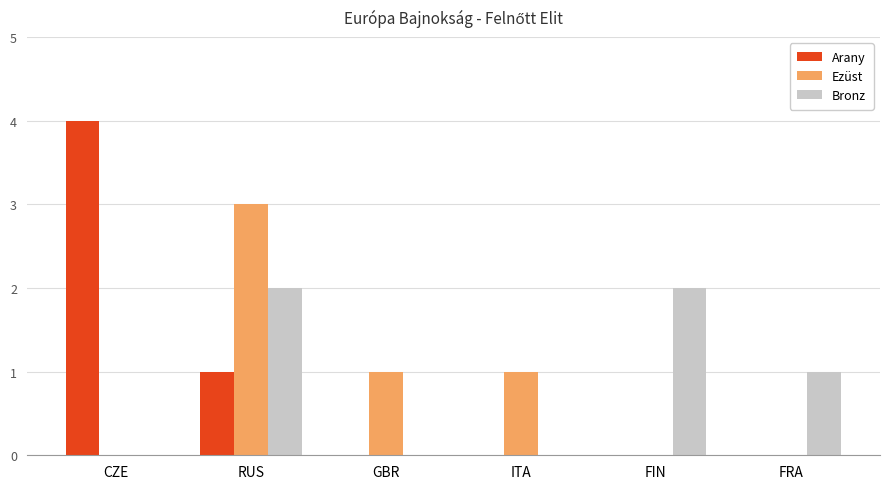

What is the sum of all Bronz values?

5